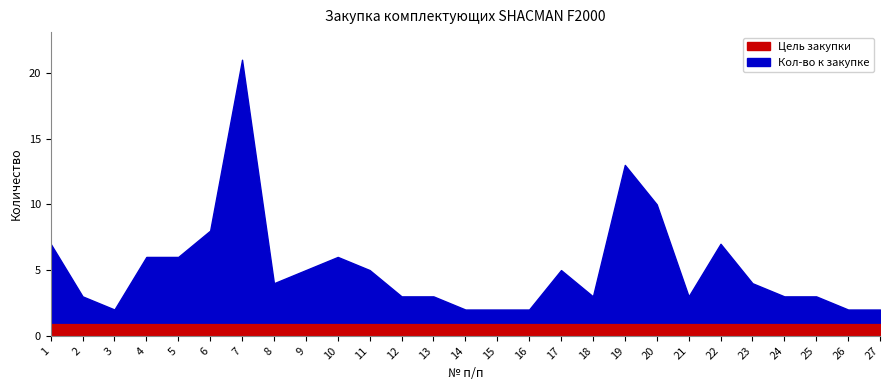

What is the total value across all series at 1?

7